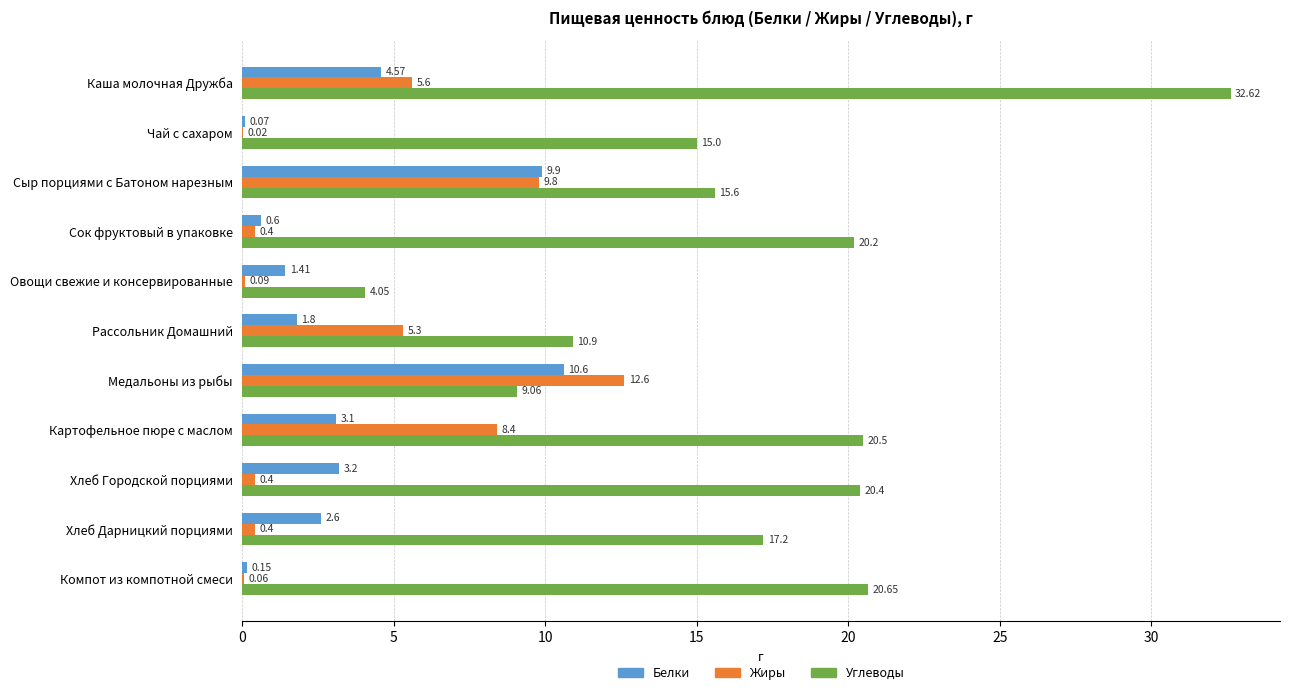

At which category is the sum across all series the highest?

Каша молочная Дружба